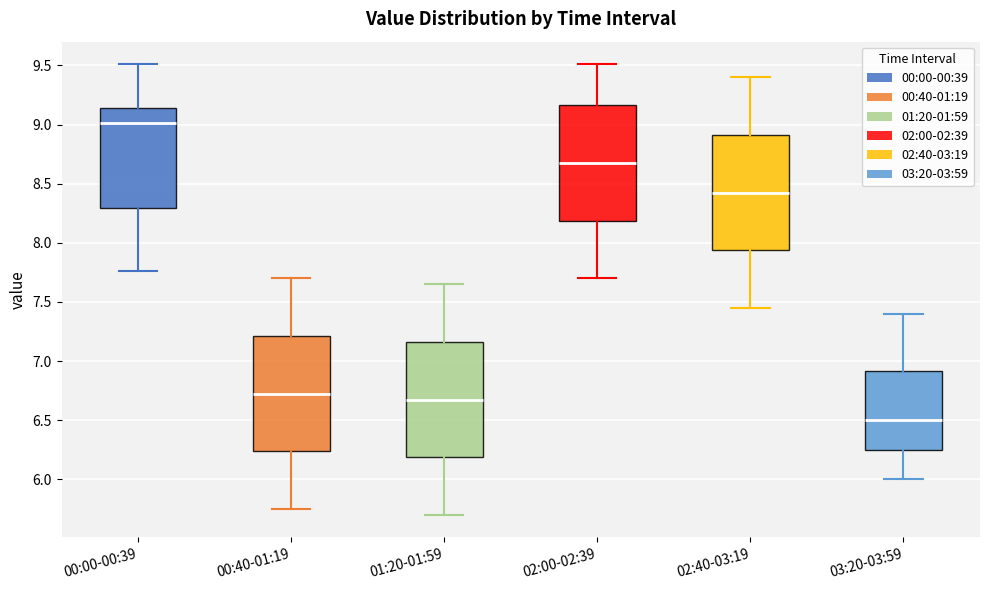

Reading left to right, transcribe this box plot: for each box, give where its median line is, the range the box spans, and where its two whiskers end, as read against the y-axis. The values are not printed on the chart, so give them approximately, as read against the axis.

00:00-00:39: median 9.00, box 8.30 to 9.15, whiskers 7.75 to 9.50
00:40-01:19: median 6.75, box 6.25 to 7.20, whiskers 5.75 to 7.70
01:20-01:59: median 6.70, box 6.20 to 7.15, whiskers 5.70 to 7.65
02:00-02:39: median 8.70, box 8.20 to 9.15, whiskers 7.70 to 9.50
02:40-03:19: median 8.45, box 7.95 to 8.90, whiskers 7.45 to 9.40
03:20-03:59: median 6.50, box 6.25 to 6.90, whiskers 6.00 to 7.40